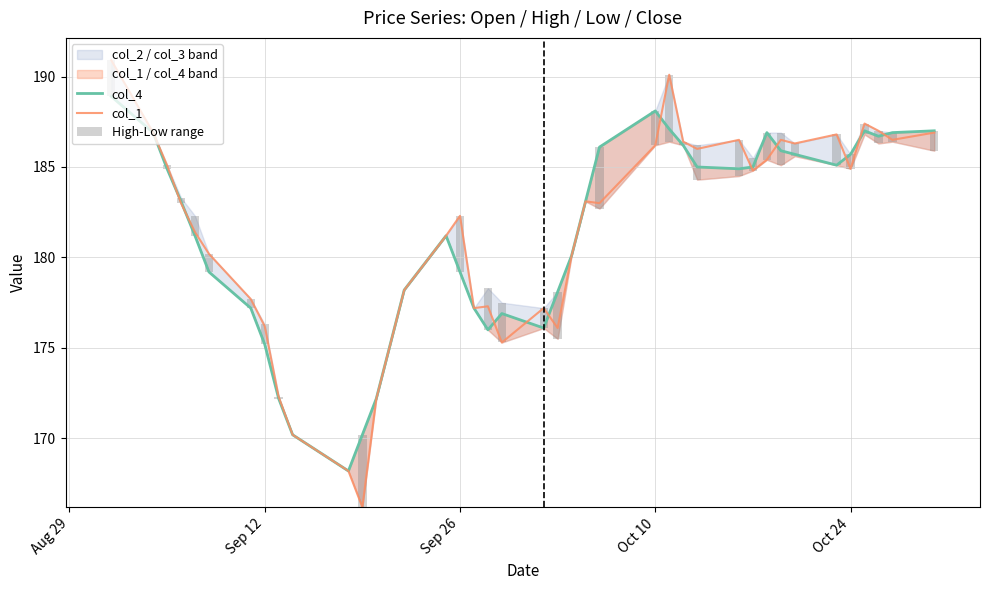

List the series in order of their peak value, highest first.

col_1, col_4, High-Low range